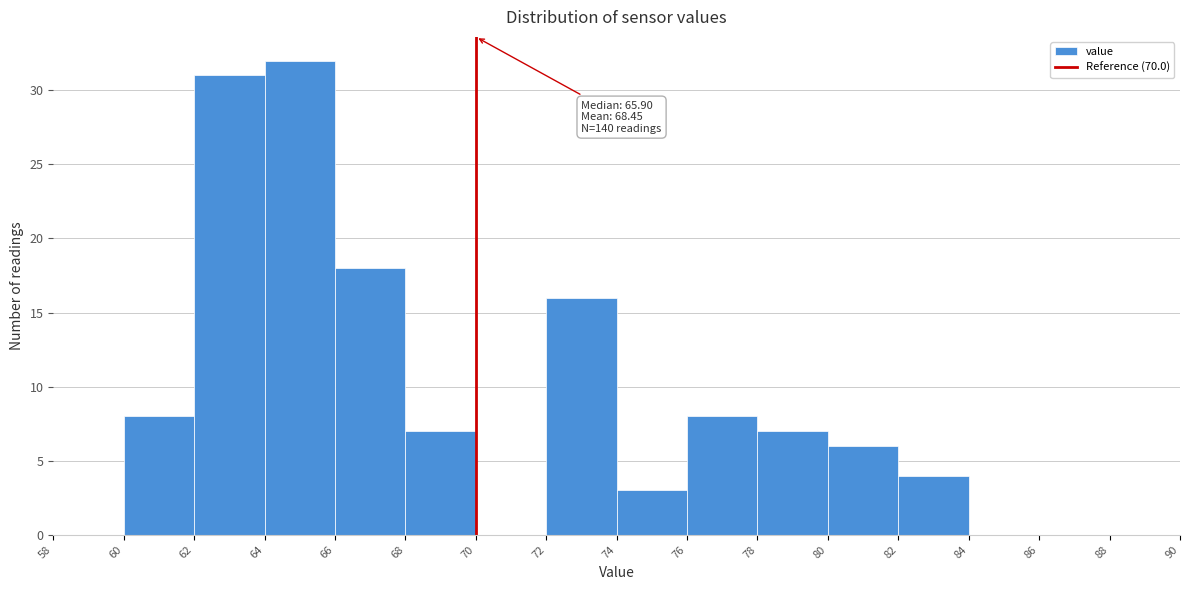

Over which range of the x-axis is the bar tallest?

64 to 66